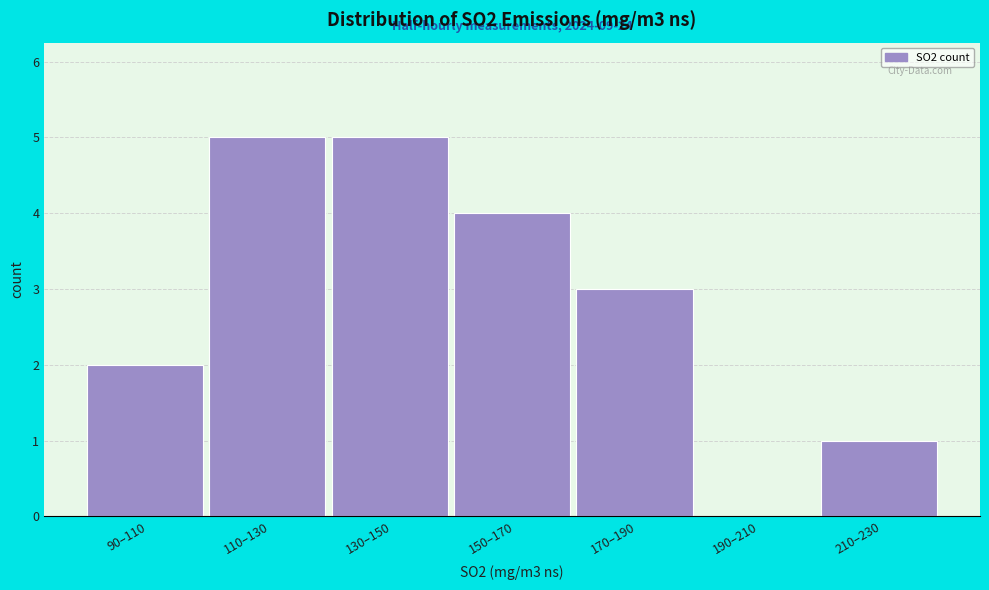

Reading right to left, transcribe all the data shown in this chart.

210–230=1	190–210=0	170–190=3	150–170=4	130–150=5	110–130=5	90–110=2